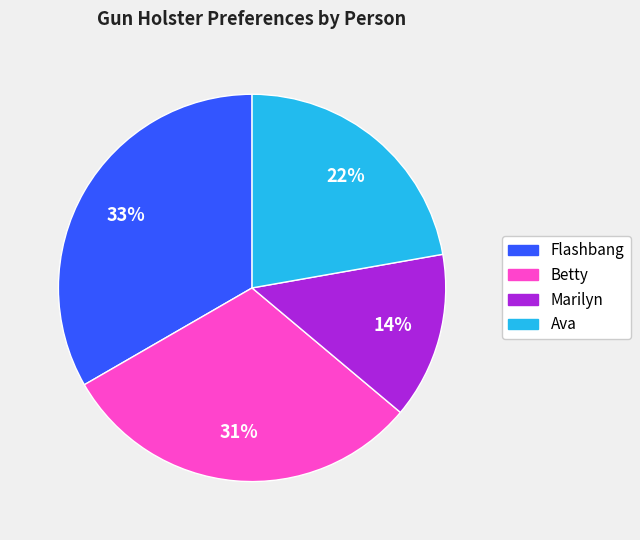

How many segments does this pie chart have?

4